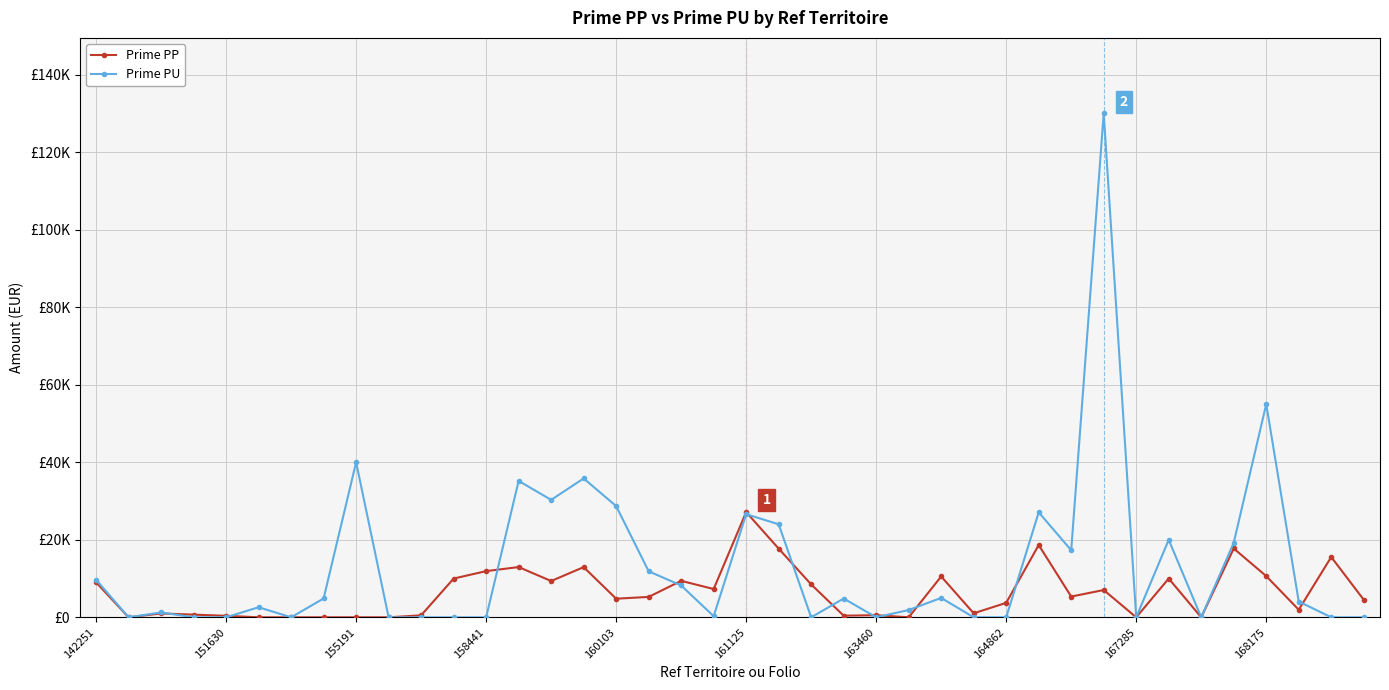

Which series has the largest total across all categories?

Prime PU